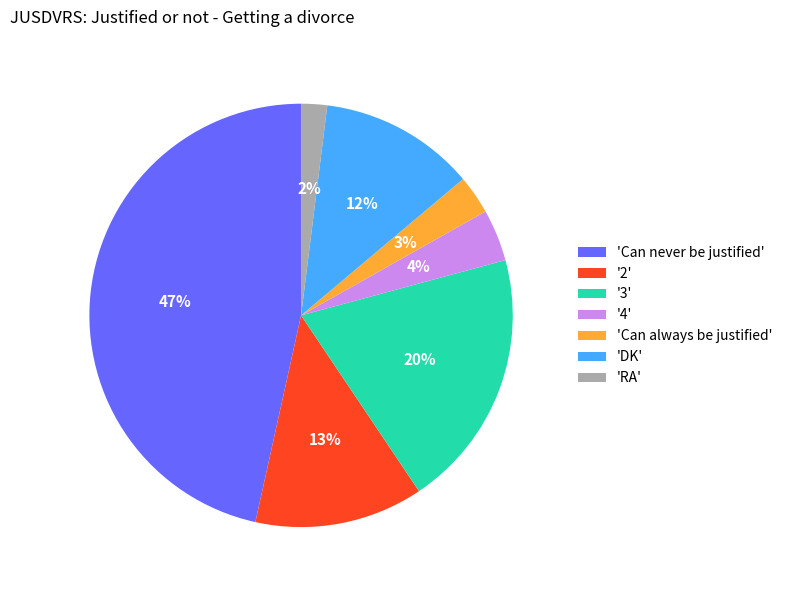

Is there a majority slice in this chart?

No